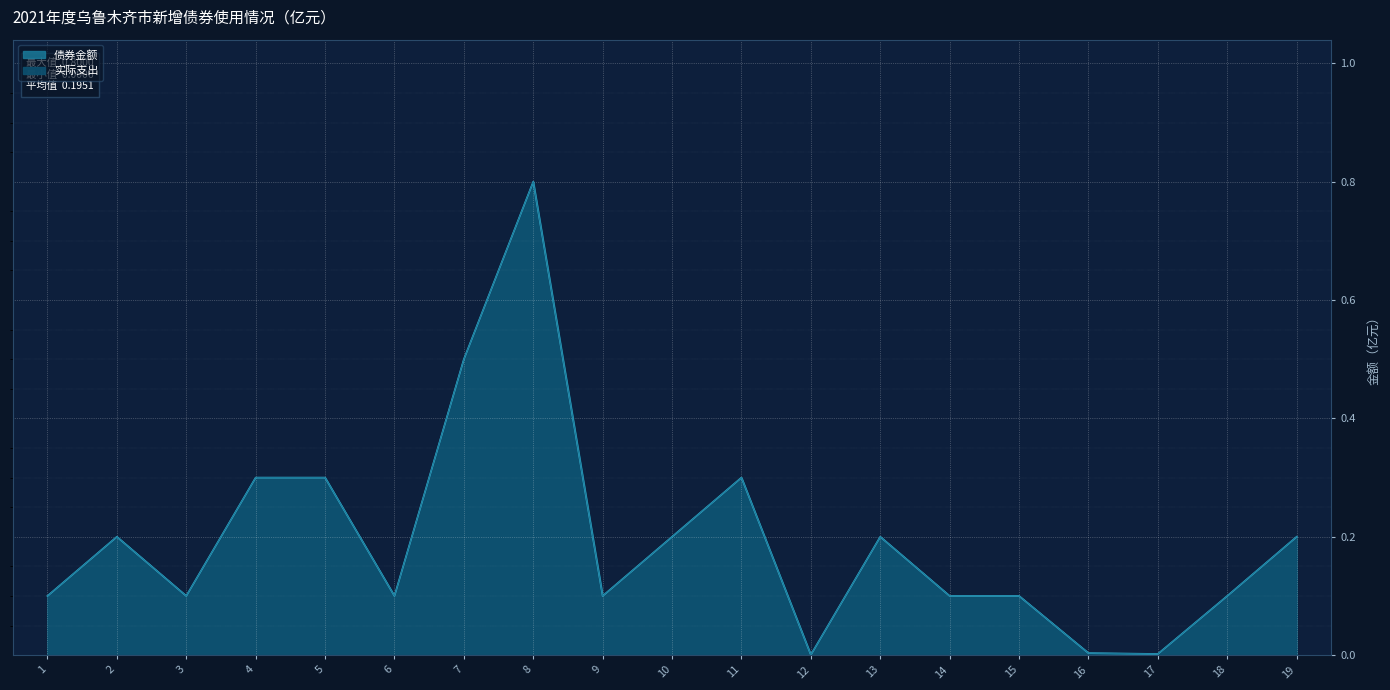

Reading left to right, what are all the values shown in this chart?

债券金额: 0.1	0.2	0.1	0.3	0.3	0.1	0.5	0.8	0.1	0.2	0.3	0.0	0.2	0.1	0.1	0.0	0.0	0.1	0.2
实际支出: 0.1	0.2	0.1	0.3	0.3	0.1	0.5	0.8	0.1	0.2	0.3	0.0	0.2	0.1	0.1	0.0	0.0	0.1	0.2